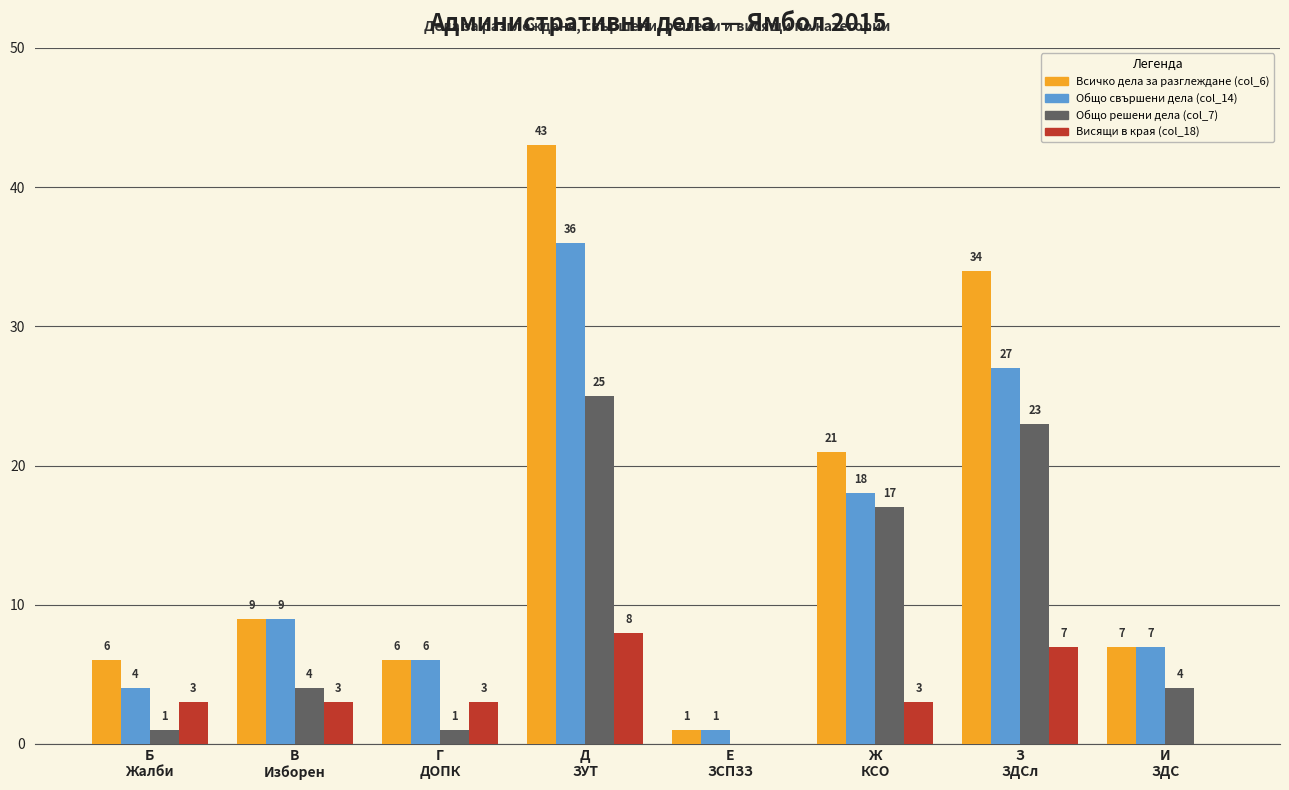

Which series has the largest total across all categories?

Всичко дела за разглеждане (col_6)